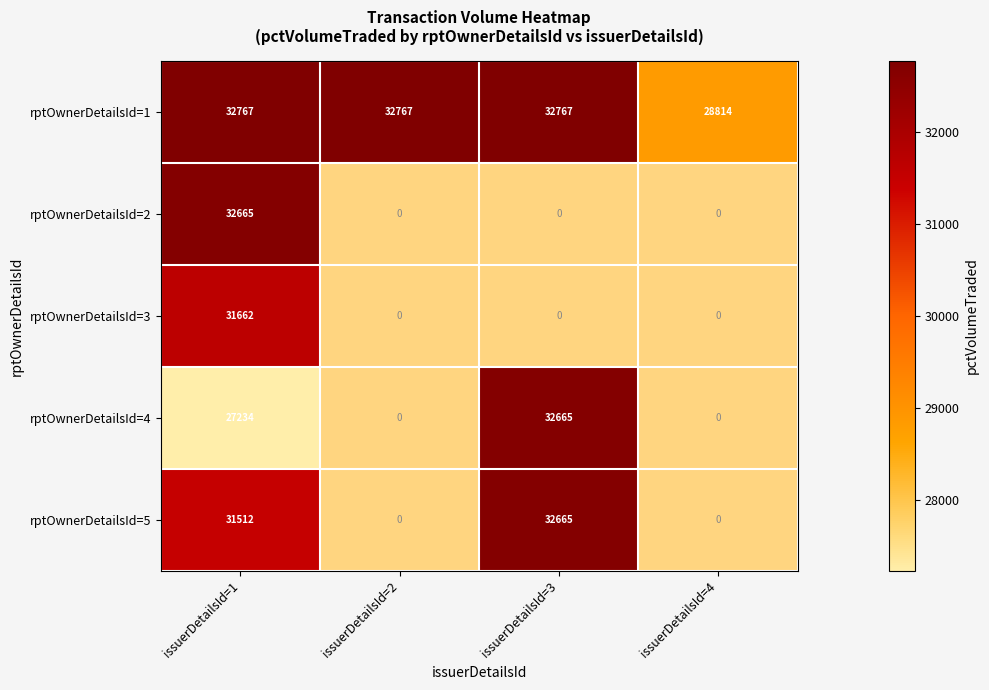

True or false: rptOwnerDetailsId=4 has a value of 27234 at issuerDetailsId=1.

True